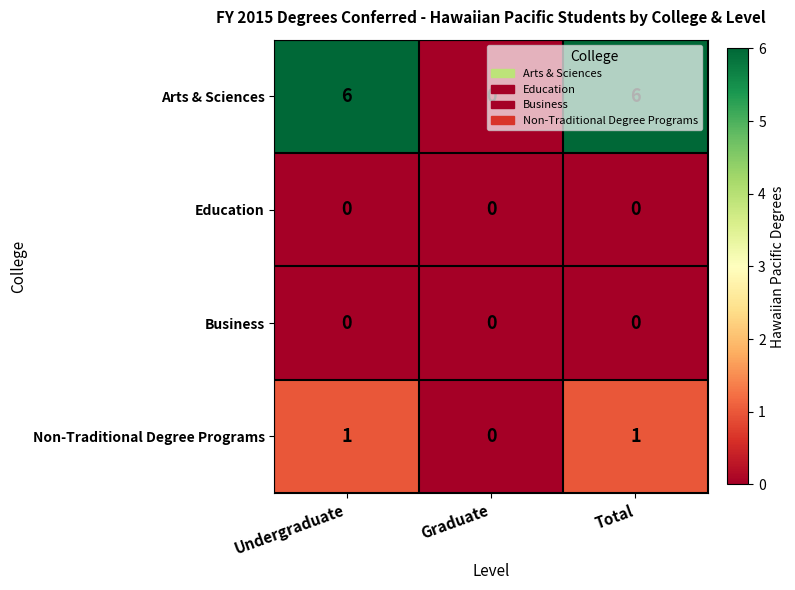

Which series has the widest spread of values?

Arts & Sciences